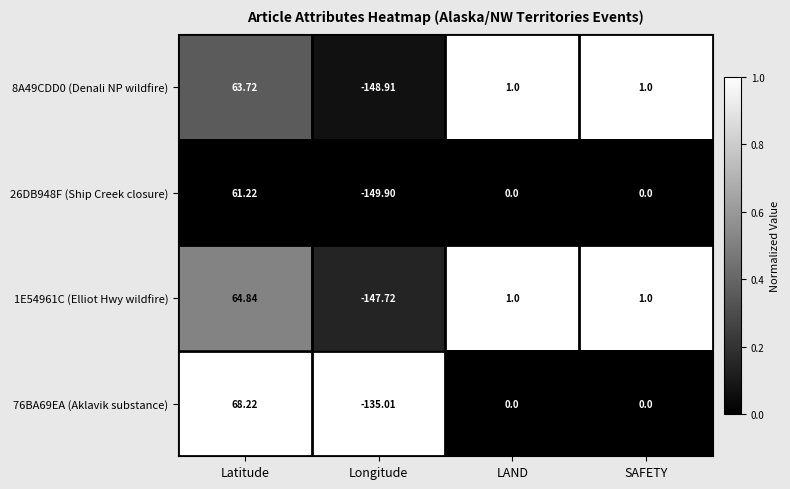

At which category is the sum across all series the highest?

Latitude